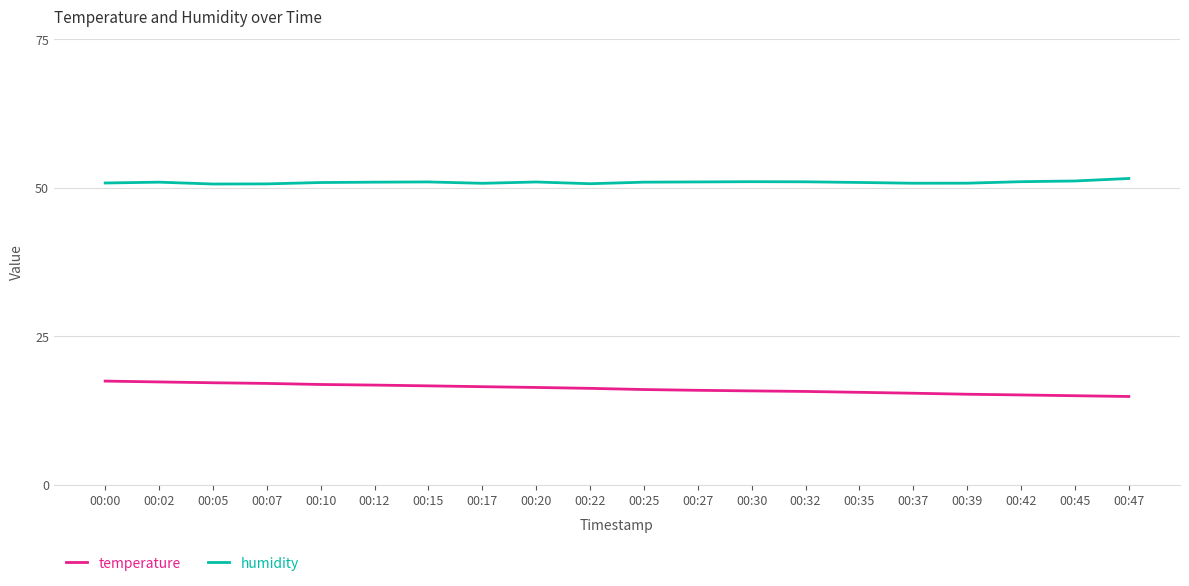

The temperature series shows 6.0 at 00:35. True or false?

False